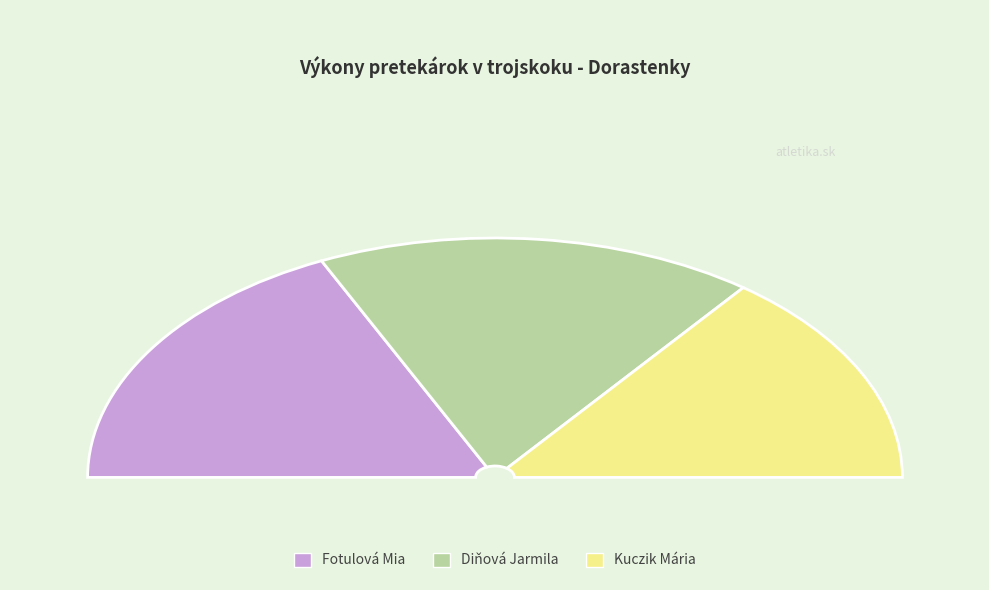

How many segments does this pie chart have?

3